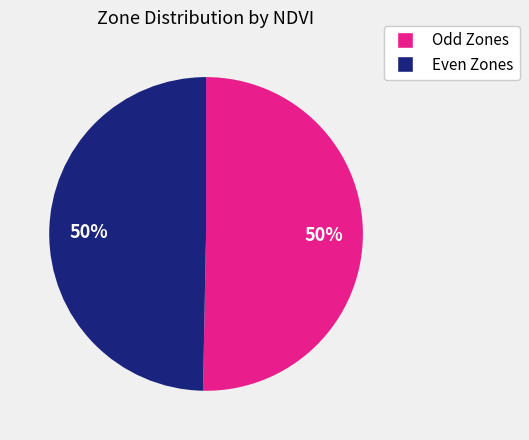

To the nearest percent, what is the average slice percentage?

50%